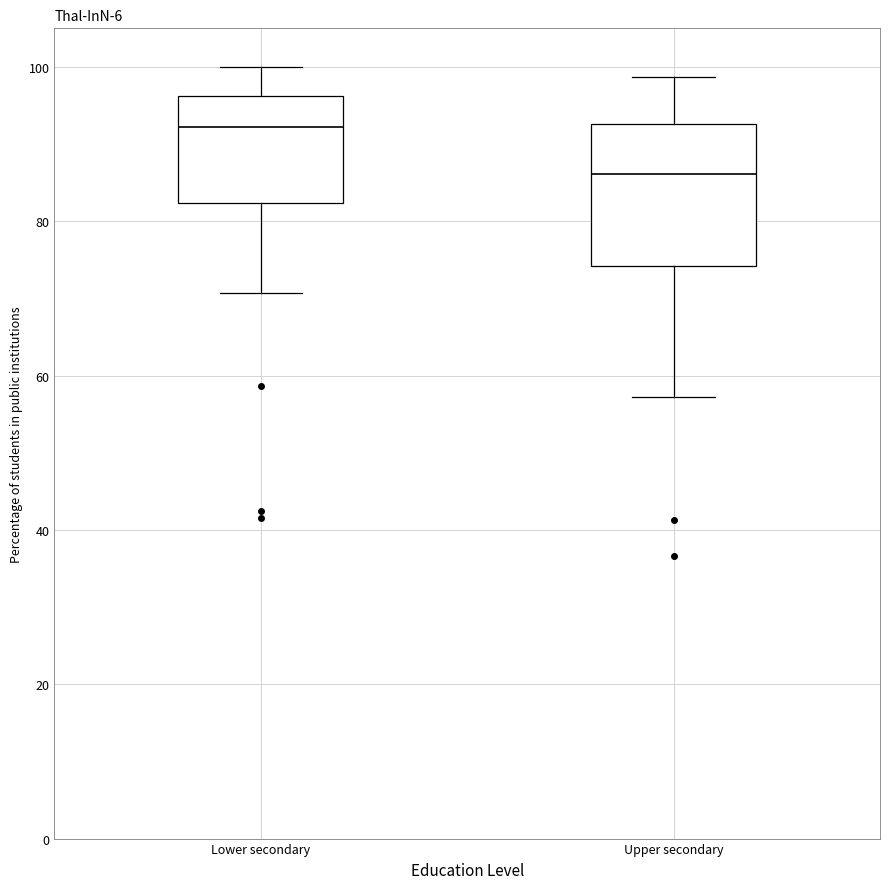

Reading left to right, read every box against the y-axis: the position of its median line, the range the box covers, and the ends of its whiskers. The values are not printed on the chart, so give them approximately, as read against the axis.

Lower secondary: median 92, box 82 to 96, whiskers 70 to 100
Upper secondary: median 86, box 74 to 92, whiskers 58 to 98